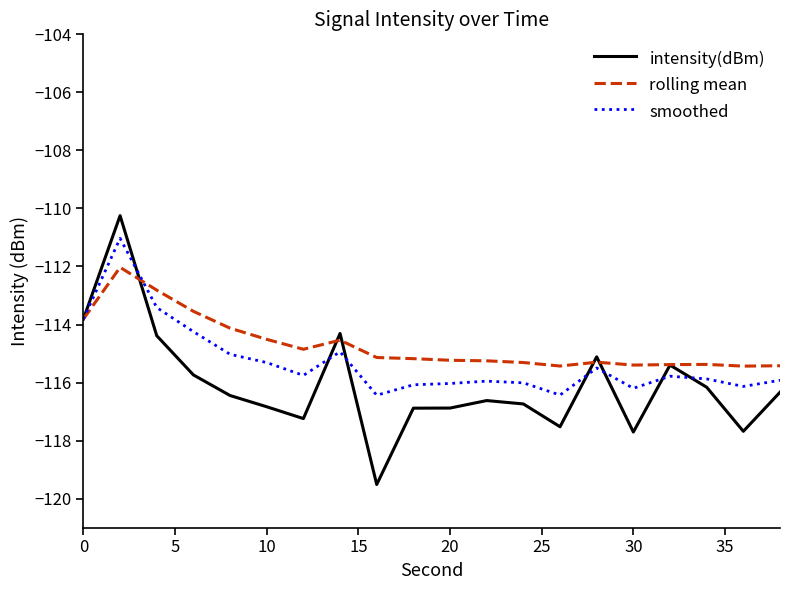

True or false: rolling mean has more than 2 points higher than both neighbors.

True